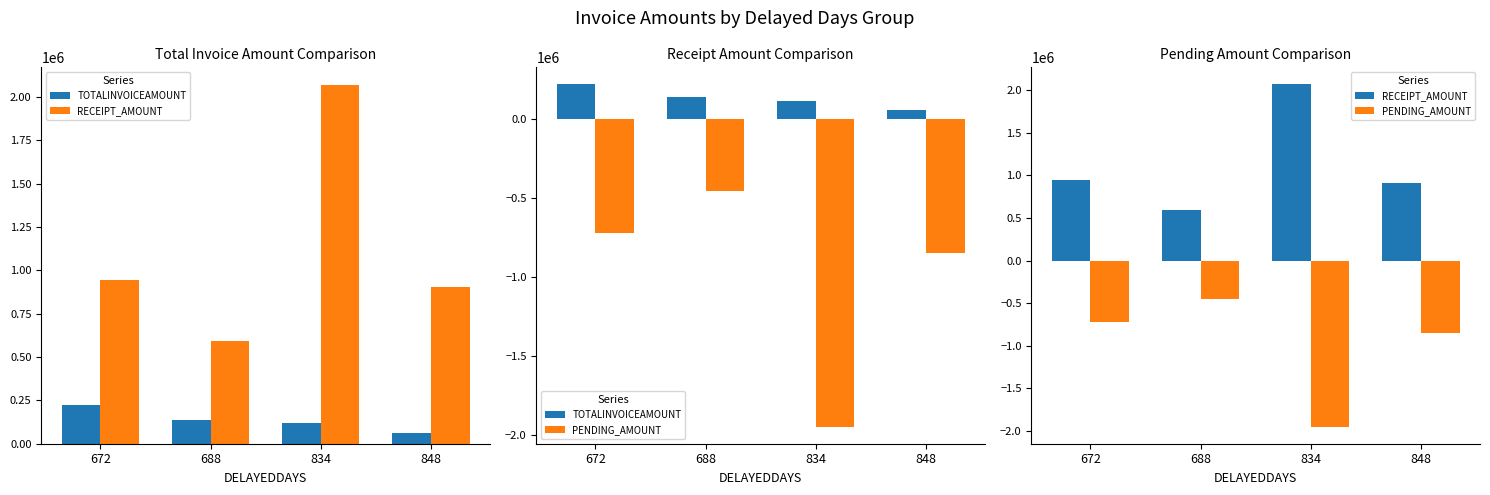

Rank the categories by TOTALINVOICEAMOUNT value from highest to lowest.

672, 688, 834, 848